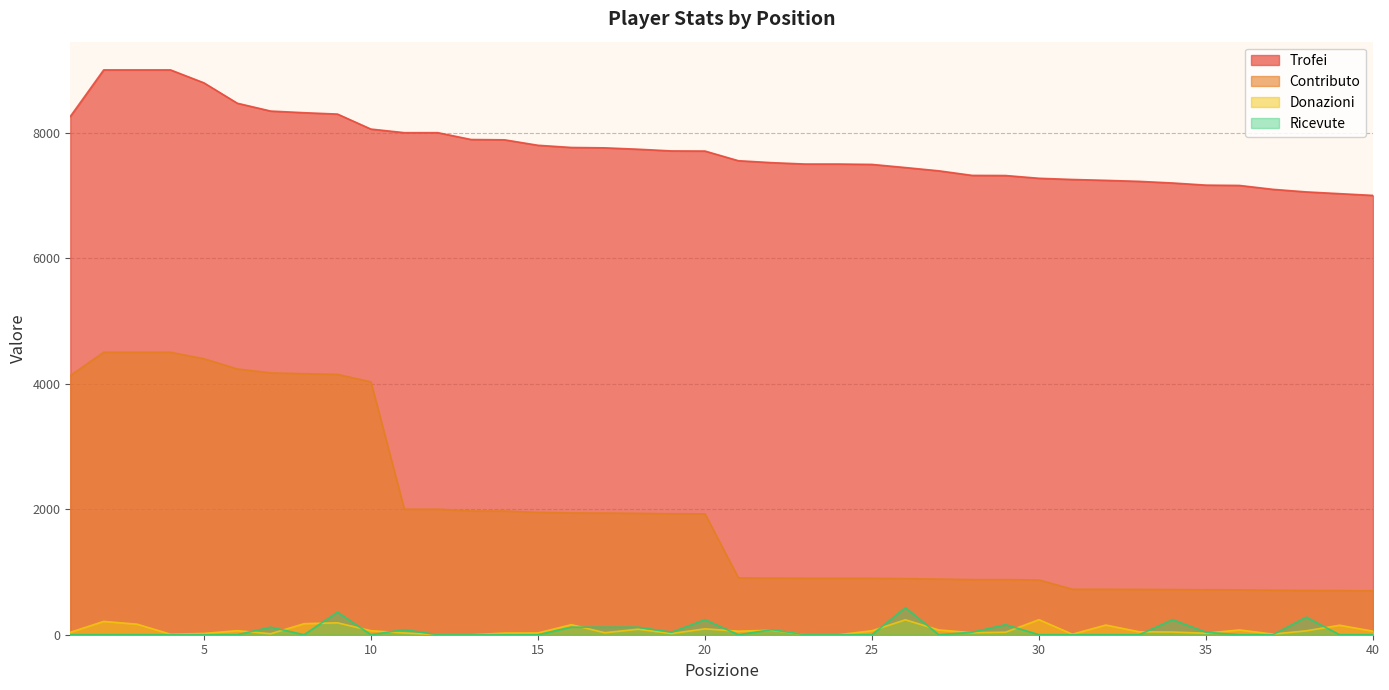

True or false: Ricevute has a value of 40 at 19.

True